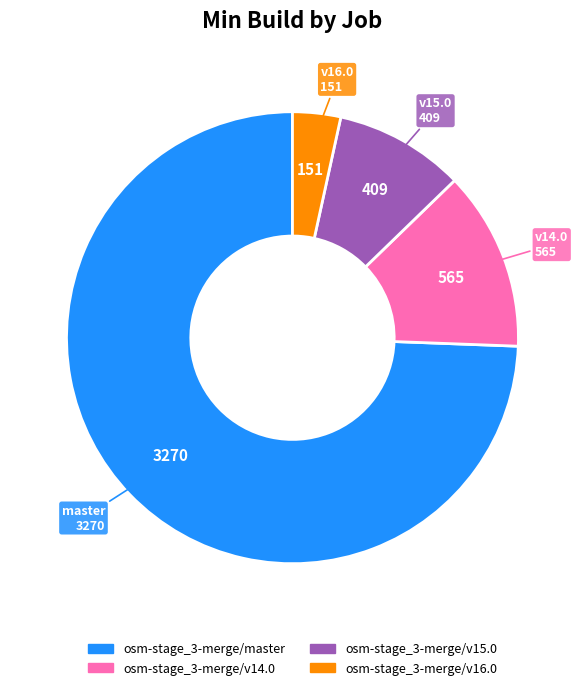

Is the sum of osm-stage_3-merge/v16.0 and osm-stage_3-merge/master greater than half?

Yes